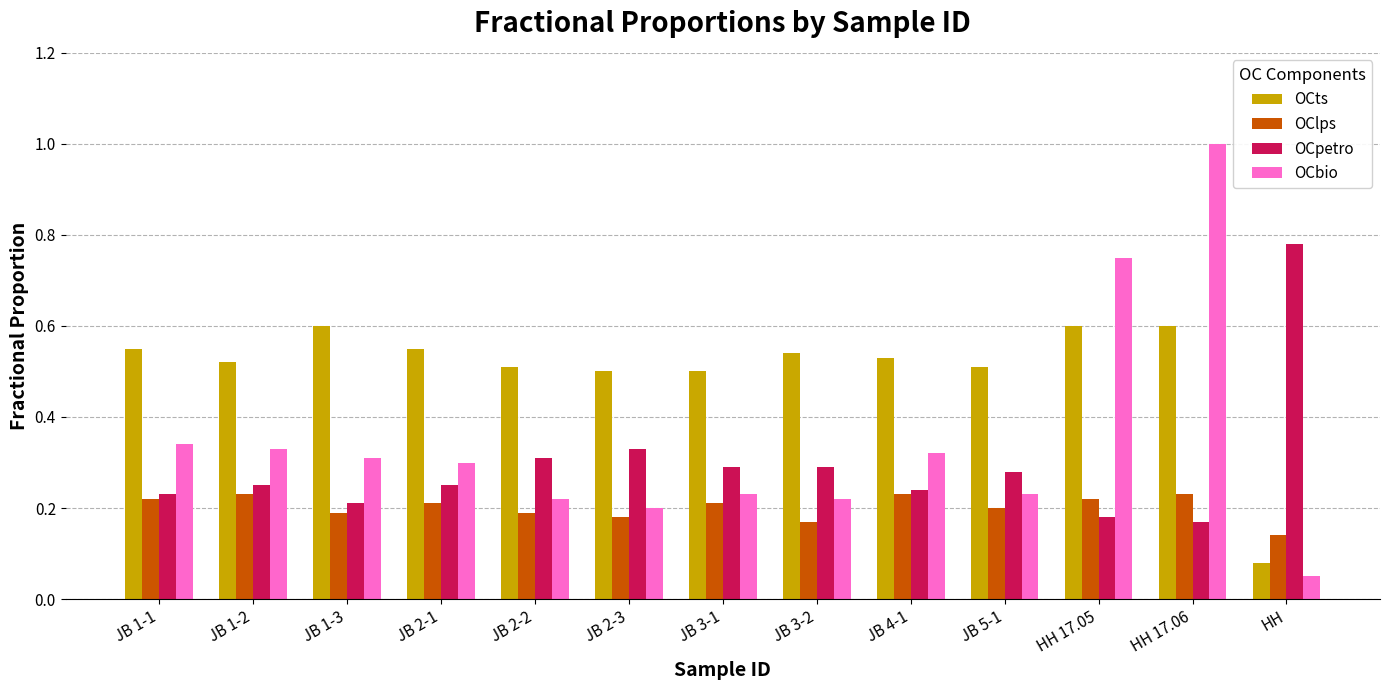

At which category is the sum across all series the highest?

HH 17.06